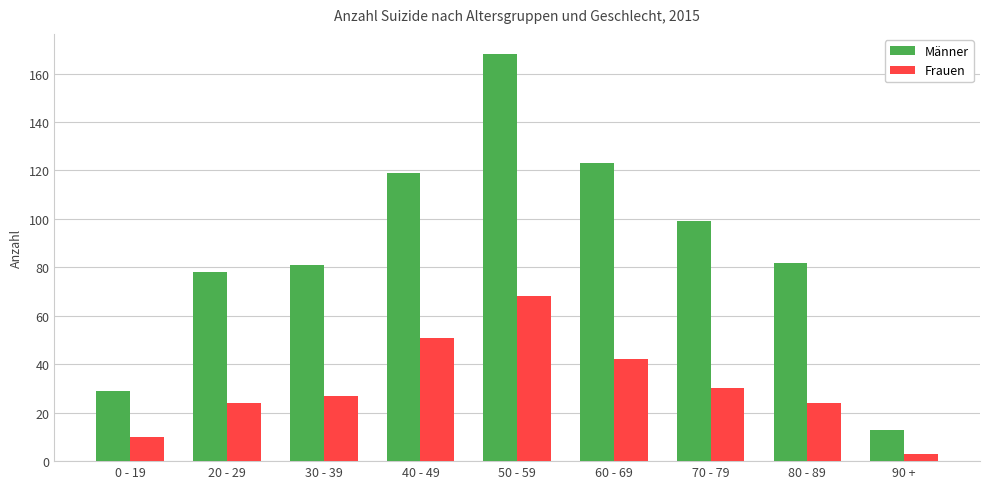

Are the bars horizontal?

No